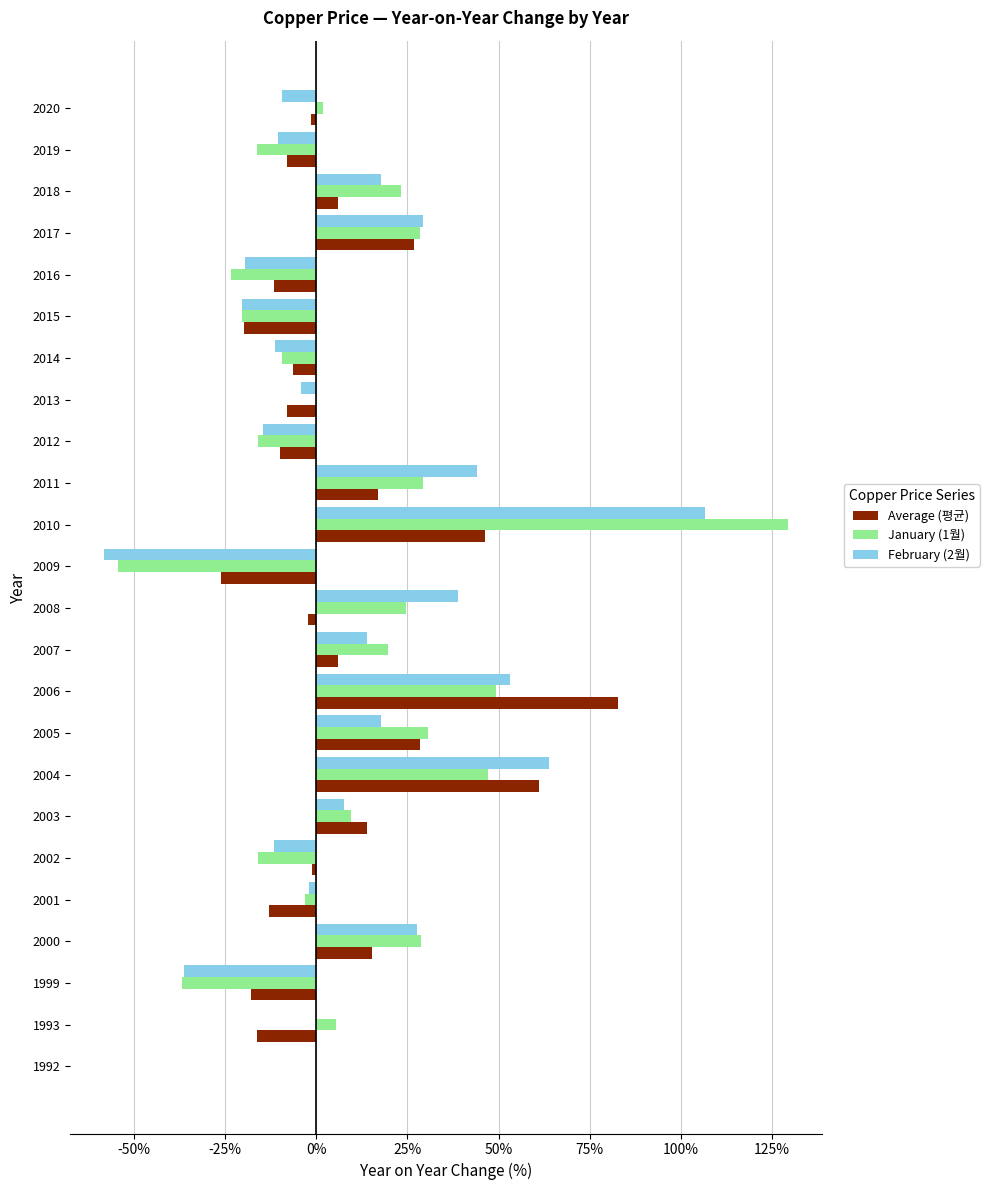

At which category is the sum across all series the highest?

2010